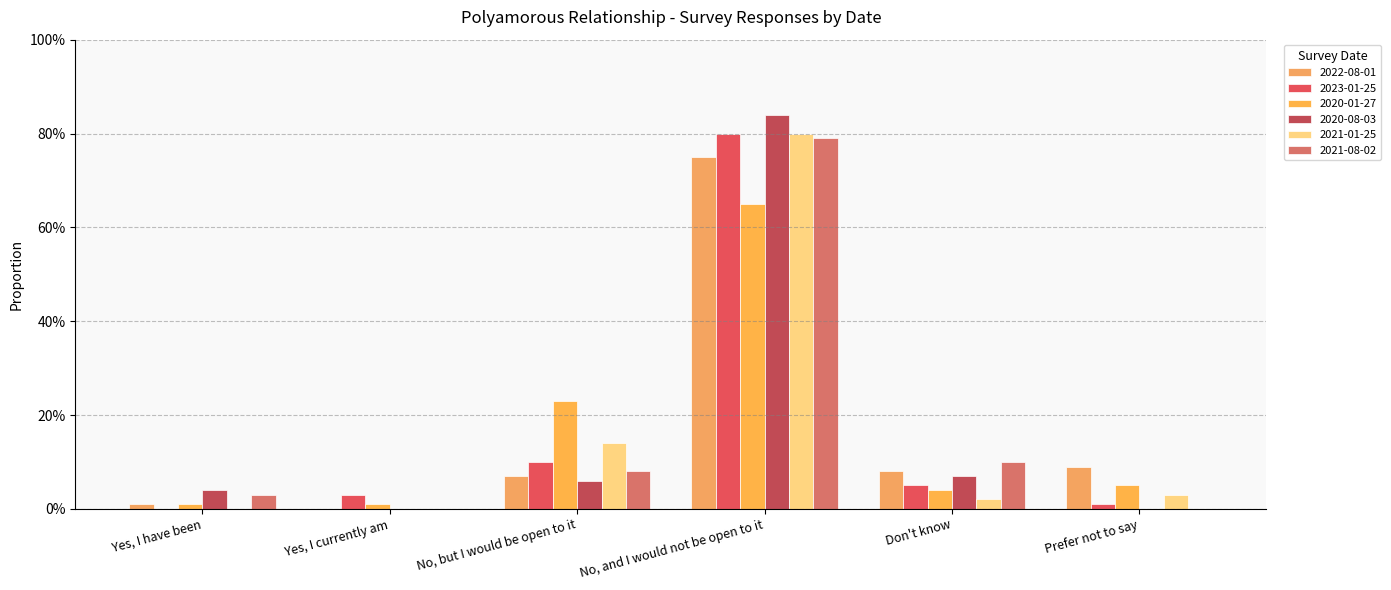

Does the chart contain stacked bars?

No